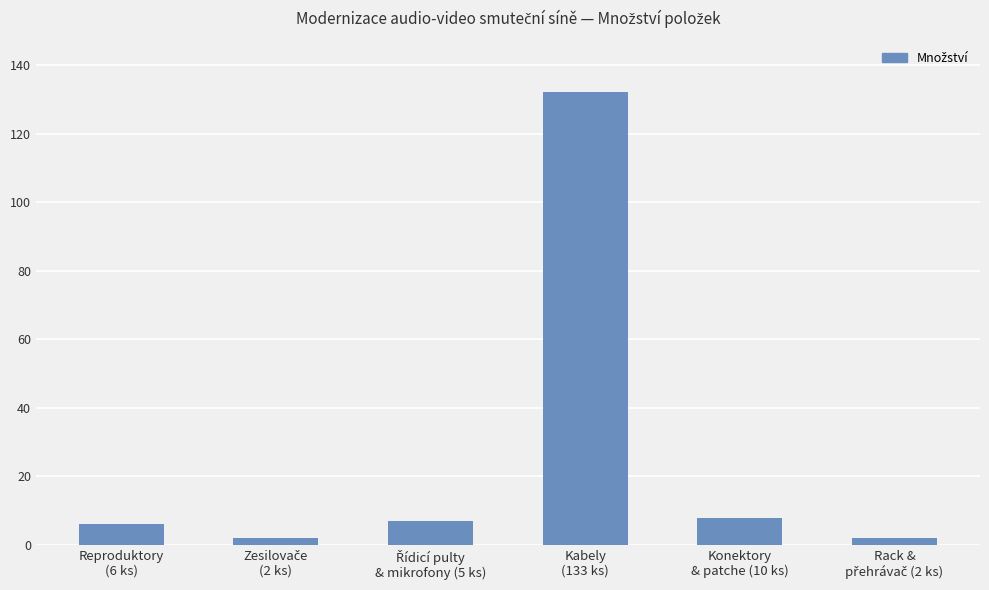

What is the average value?

26